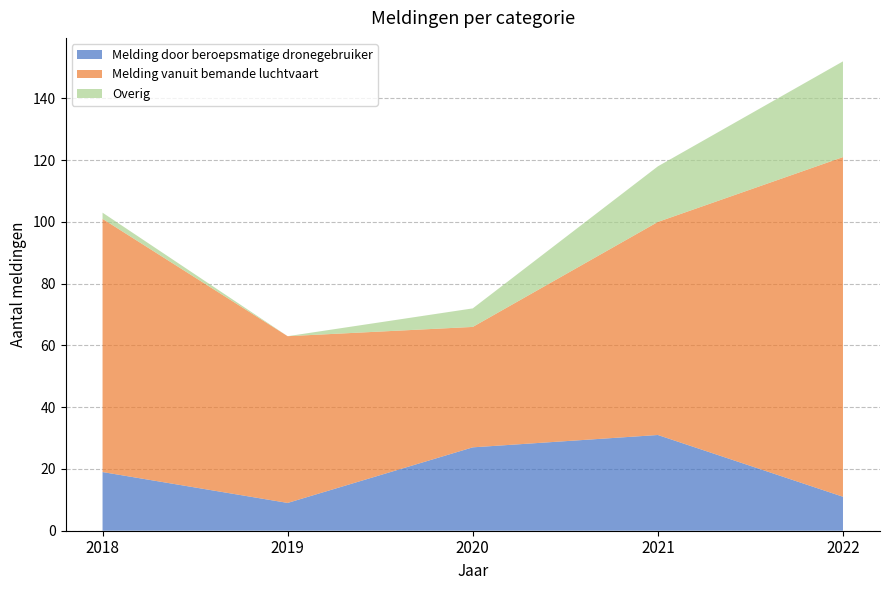

Reading left to right, extract all data points from this chart.

Melding door beroepsmatige dronegebruiker: 2018=19	2019=9	2020=27	2021=31	2022=11
Melding vanuit bemande luchtvaart: 2018=82	2019=54	2020=39	2021=69	2022=110
Overig: 2018=2	2019=0	2020=6	2021=18	2022=31